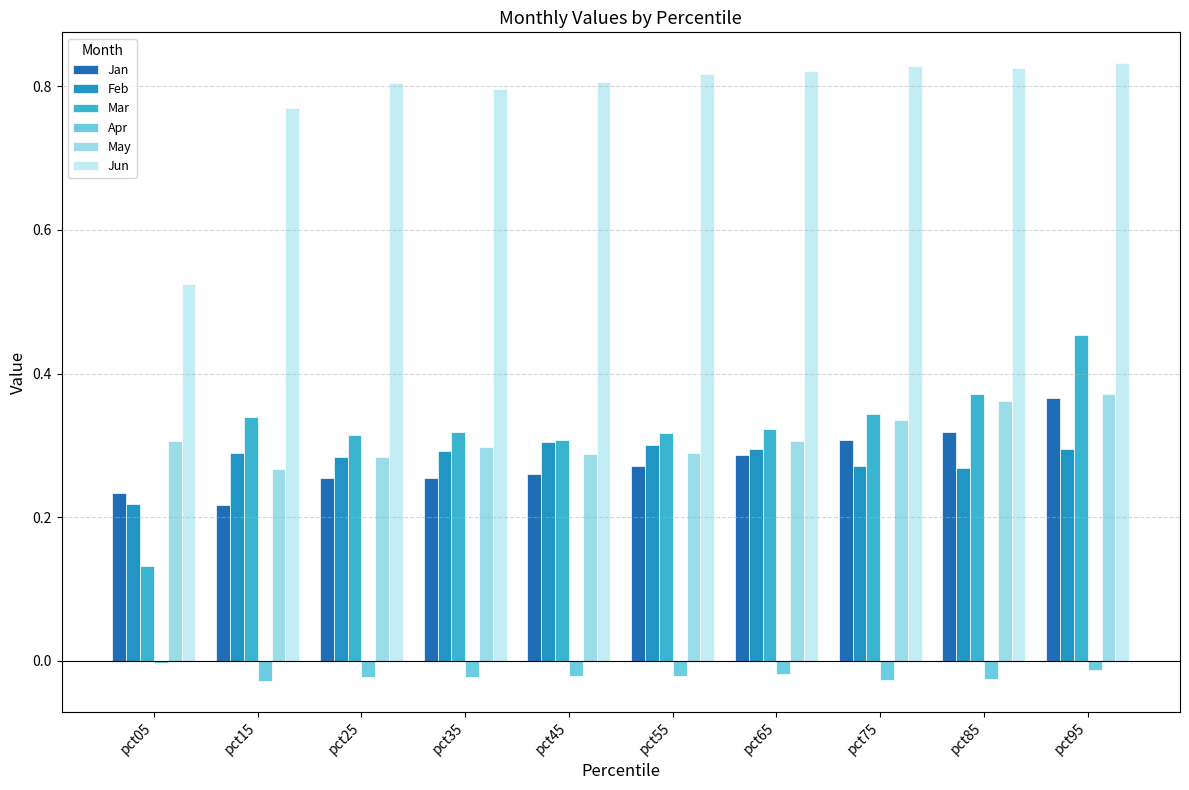

At which label does Feb reach its minimum?

pct05